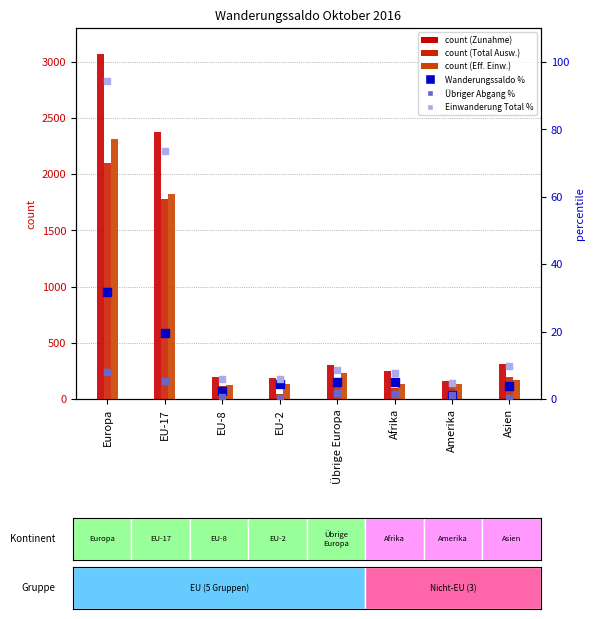

What are all the series names shown in the legend?

Zunahme, Total Auswanderung, Effektive Einwanderung, Wanderungssaldo, Übriger Abgang, Einwanderung Total